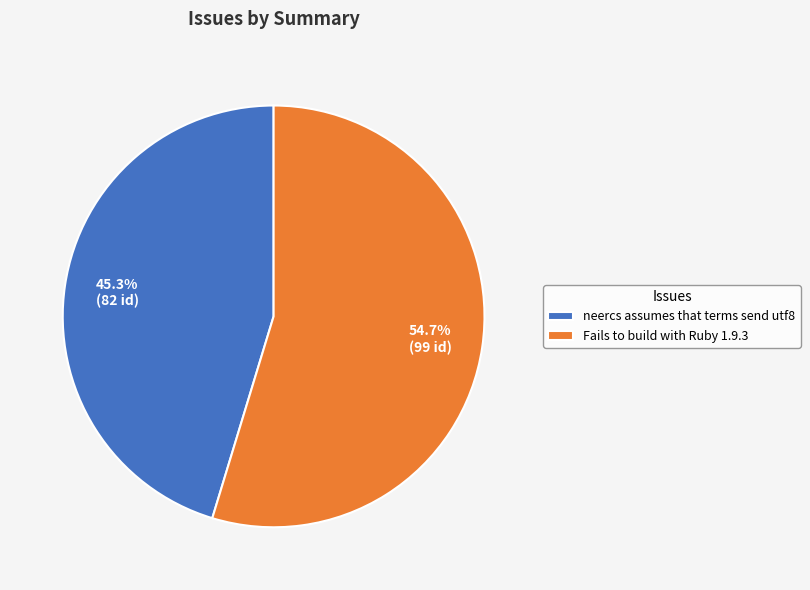

The neercs assumes that terms send utf8 slice represents 51% of the pie. True or false?

False